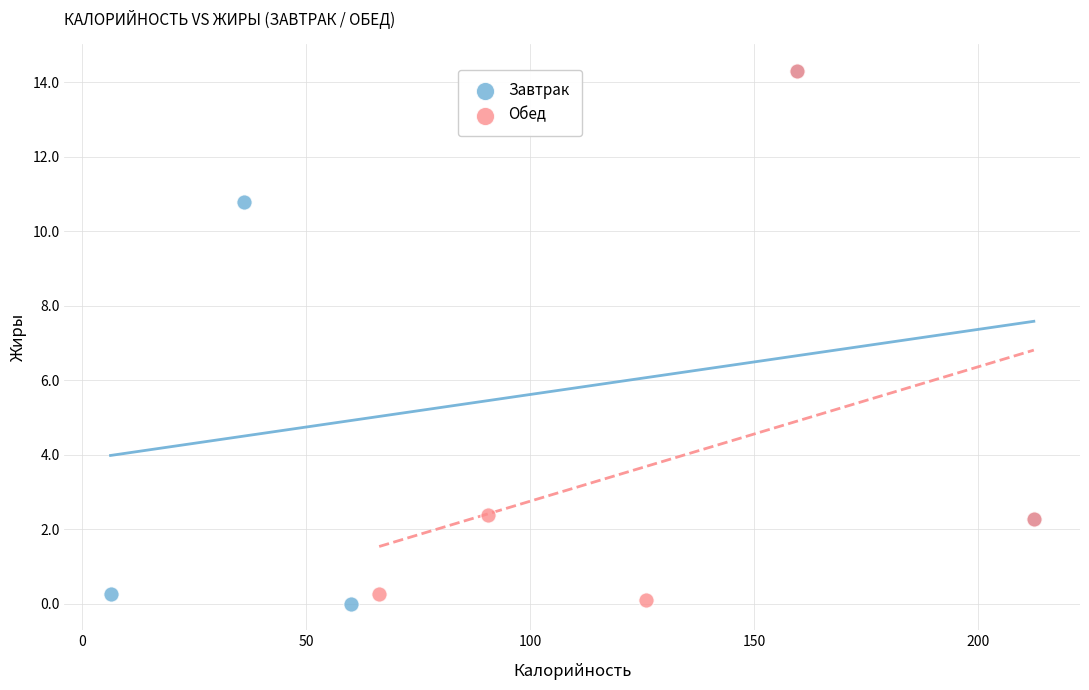

What are all the series names shown in the legend?

Завтрак, Обед